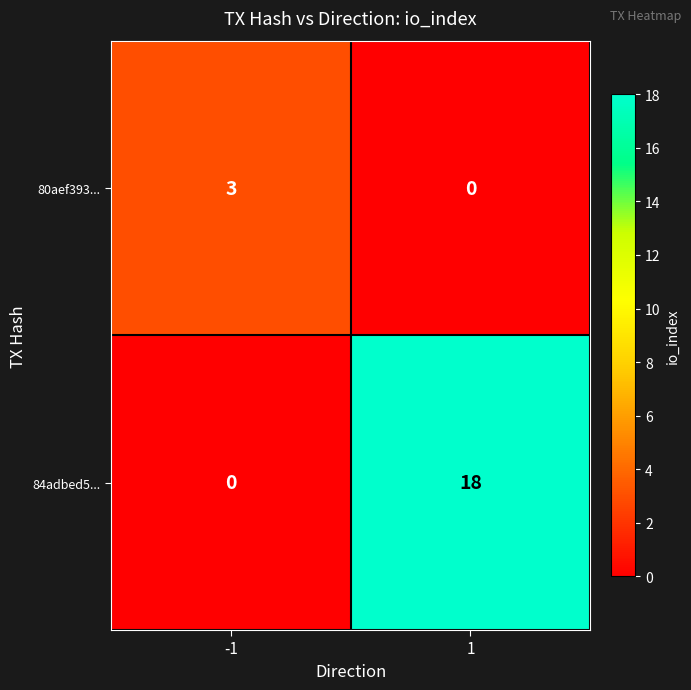

The value of 80aef393... at -1 is 3. True or false?

True